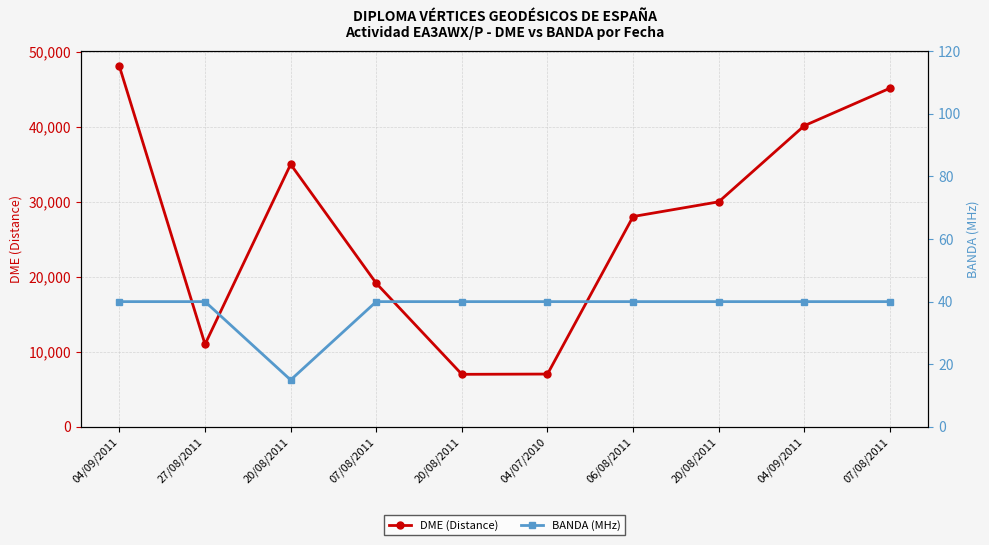

Between 04/09/2011 and 04/09/2011, which is larger?

04/09/2011